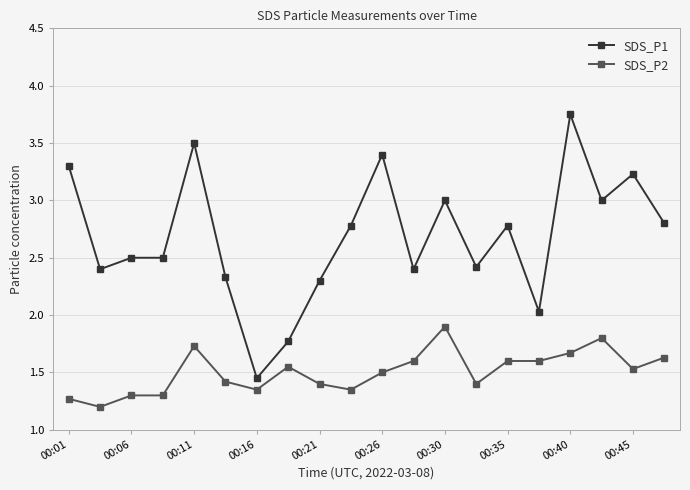

What is the highest value of the SDS_P2 series?

1.9